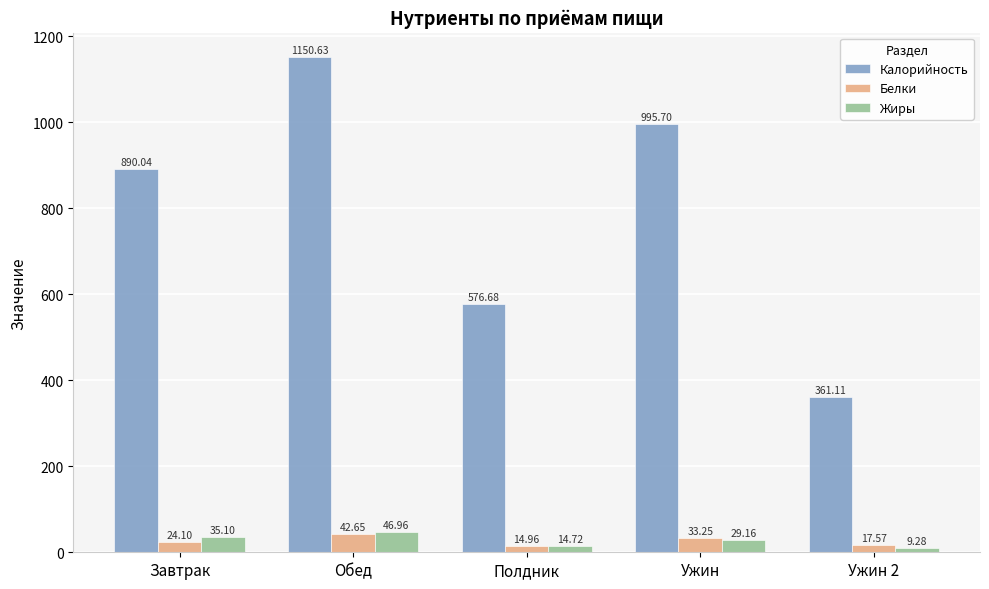

Is the value of Белки at Завтрак greater than the value of Калорийность at Завтрак?

No